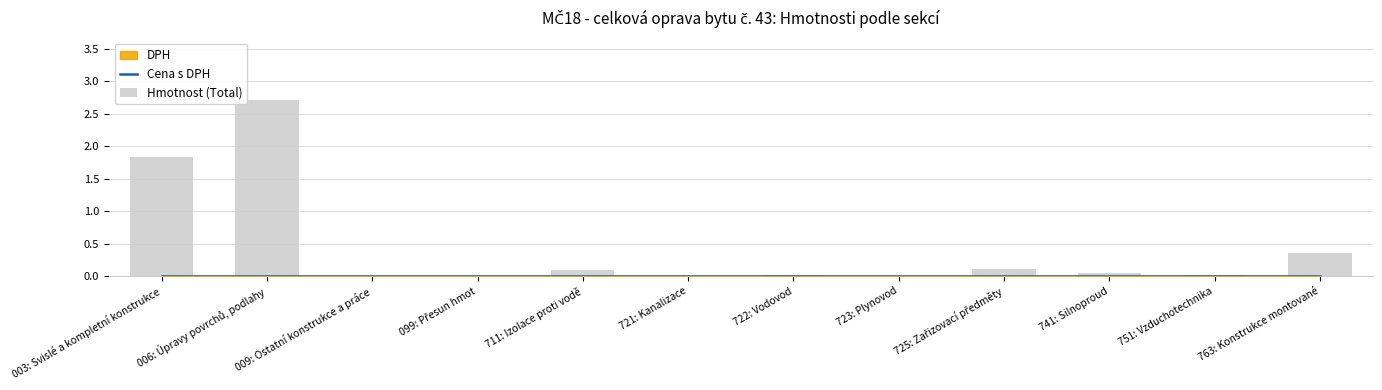

What is the maximum value shown in the chart?

2.7